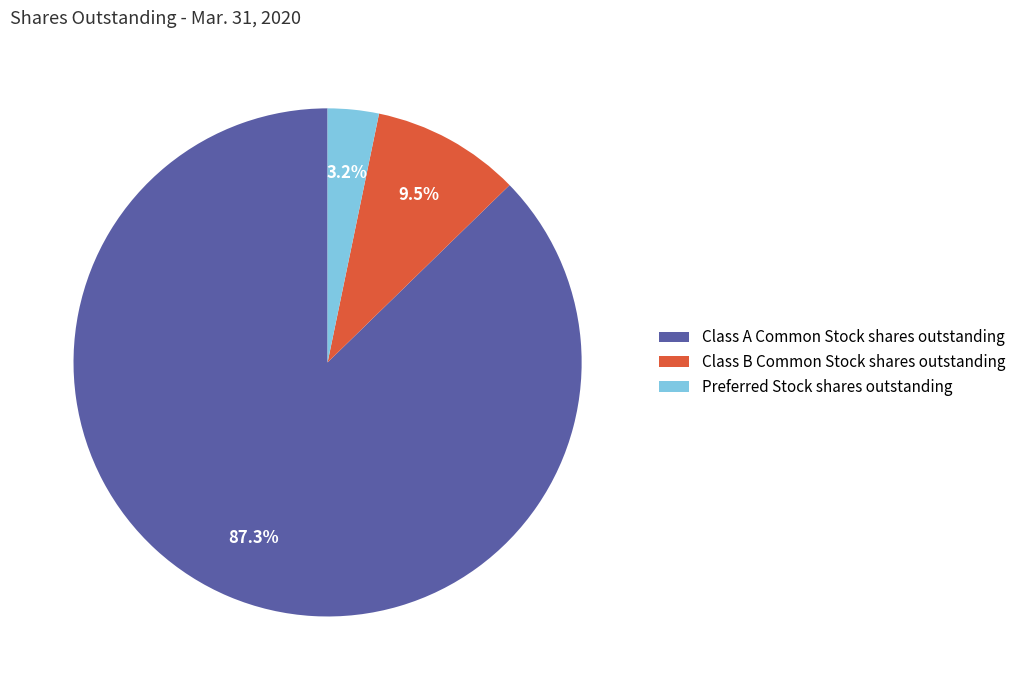

Which category has the biggest portion of the pie?

Class A Common Stock shares outstanding